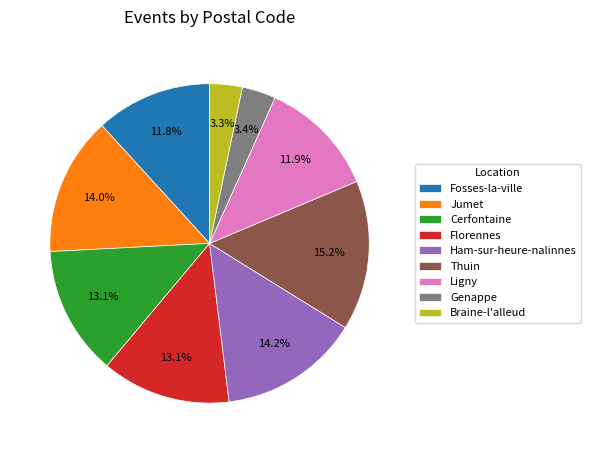

Does Genappe represent more than half of the total?

No